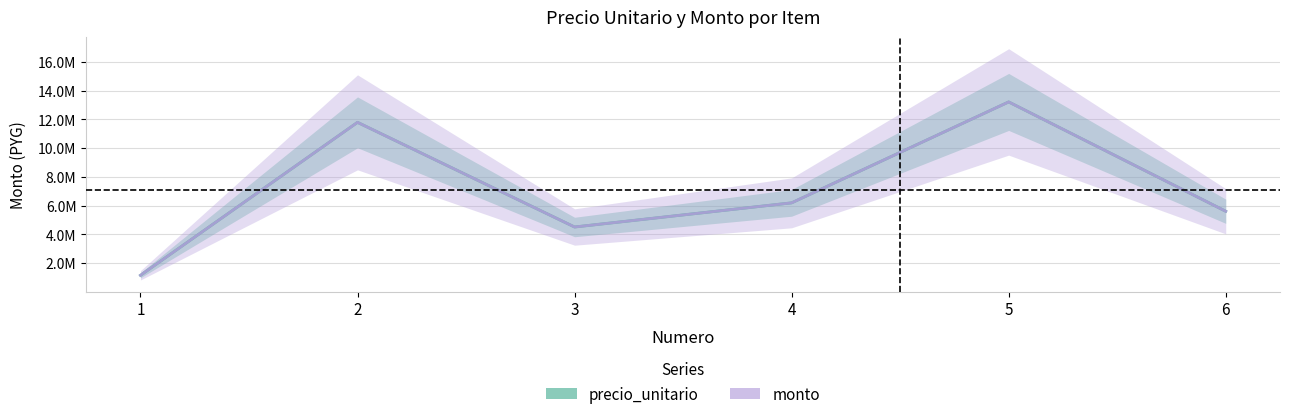

What are all the series names shown in the legend?

precio_unitario, monto